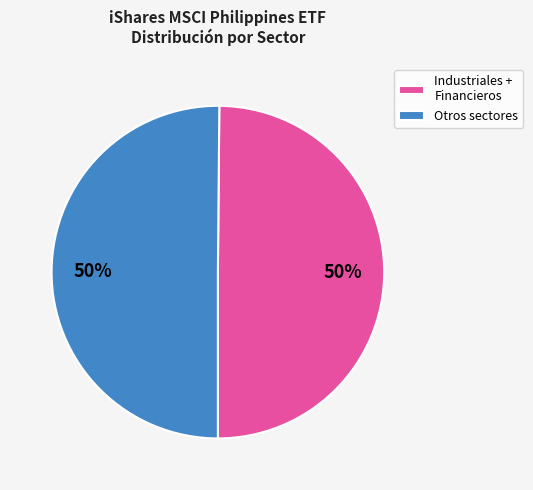

Combined, do Otros sectores and Industriales + Financieros account for over 50%?

Yes